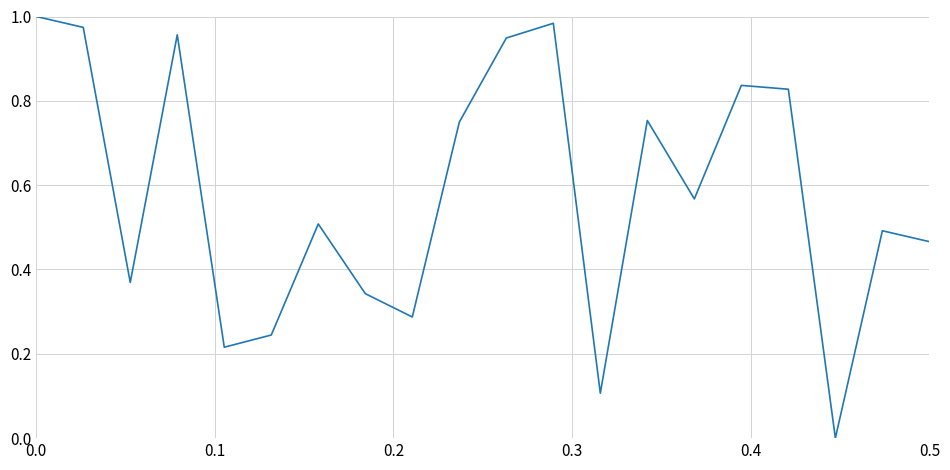

What is the maximum value shown in the chart?

1.0